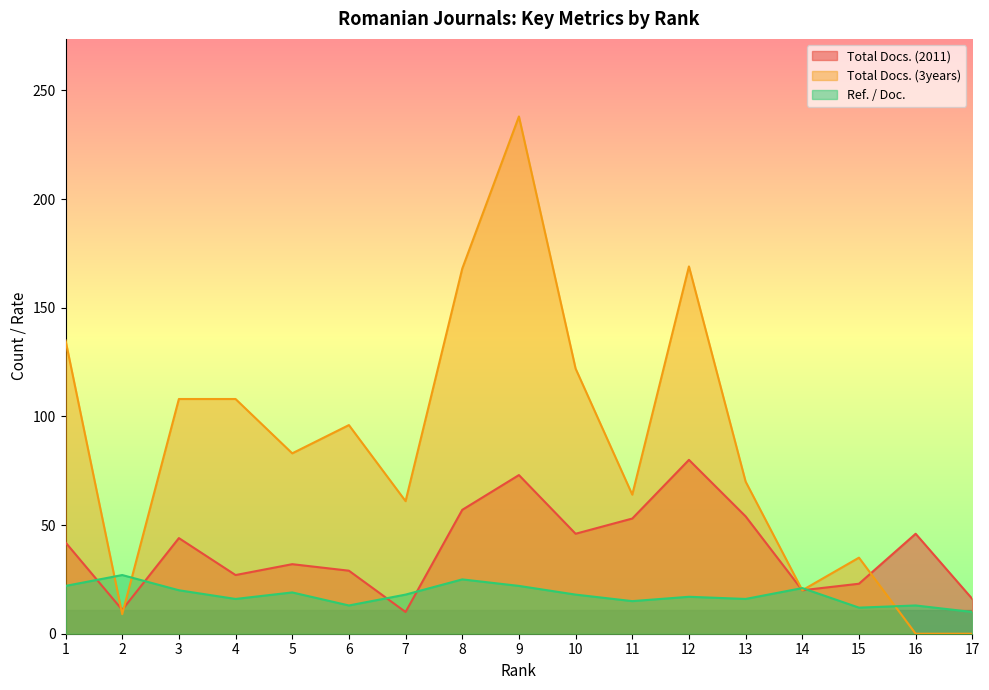

What value does the Total Docs. (3years) series have at 11, to the nearest 5?

65